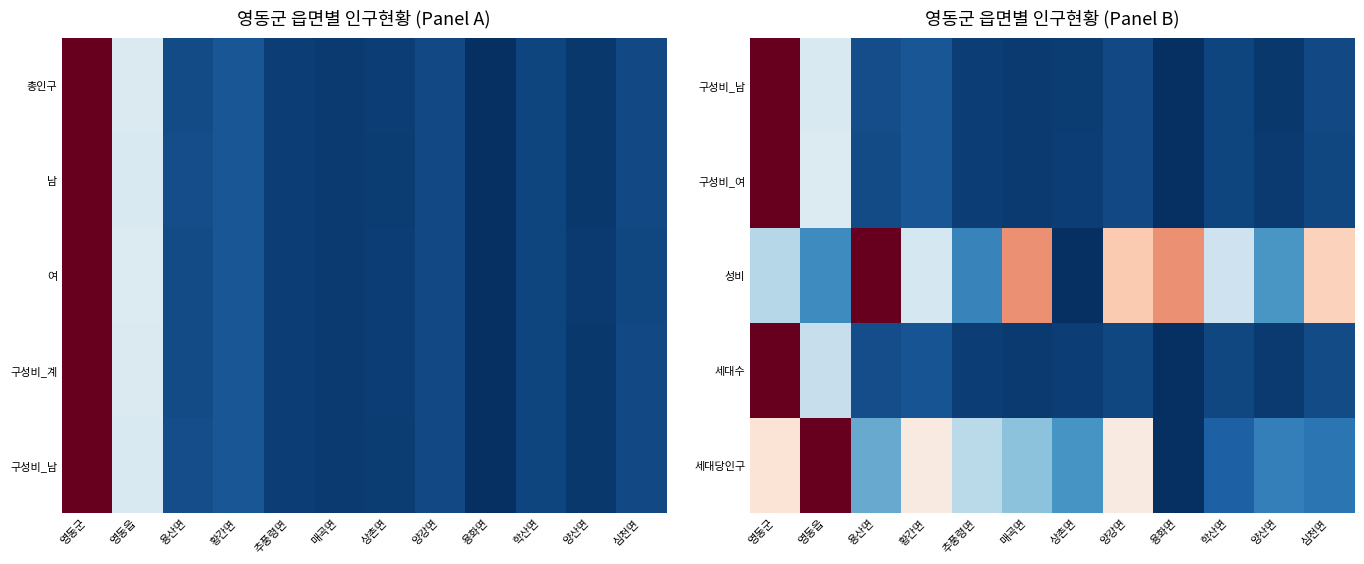

What is the spread (max minus min) of values at 용산면?

0.9